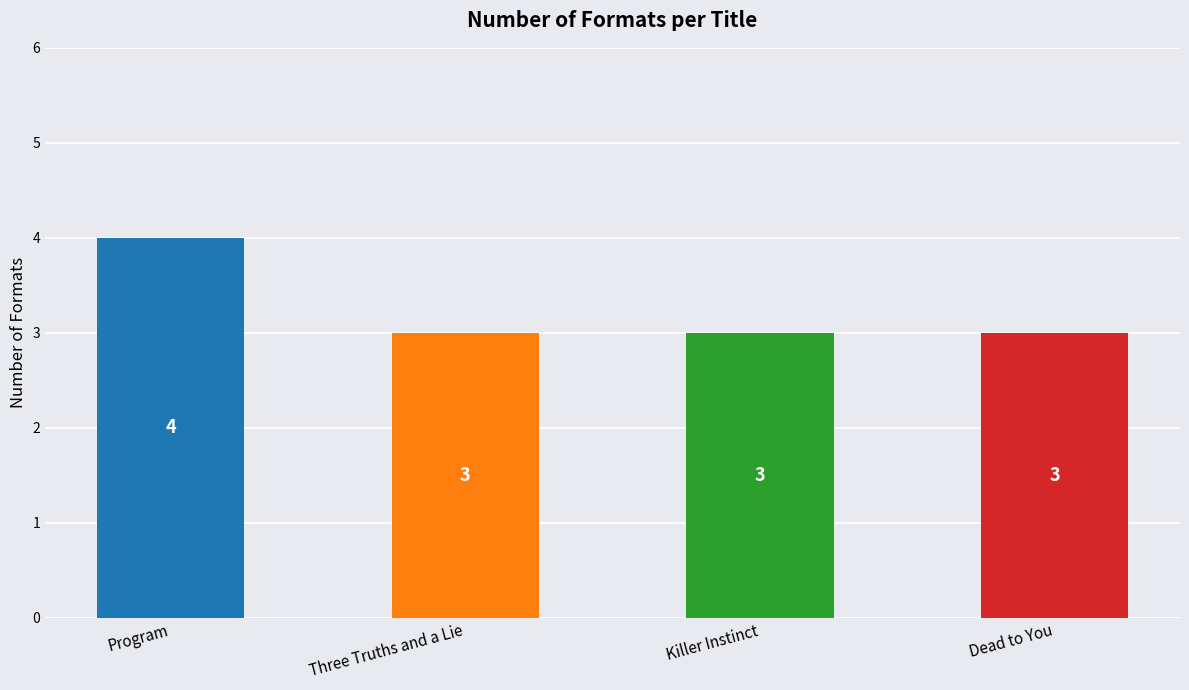

How many distinct data groups are displayed?

1